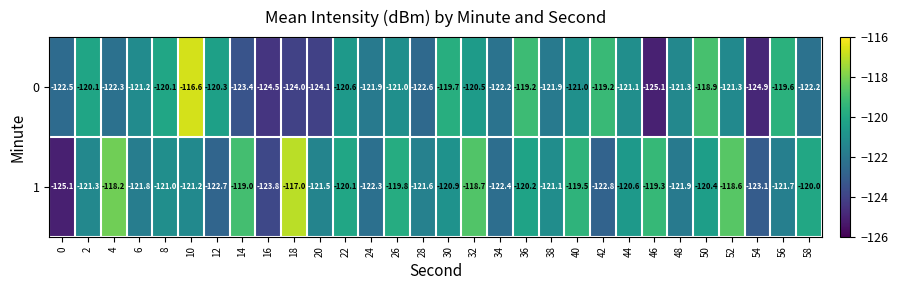

What is the difference between the maximum and minimum values in the 0 series?

8.5